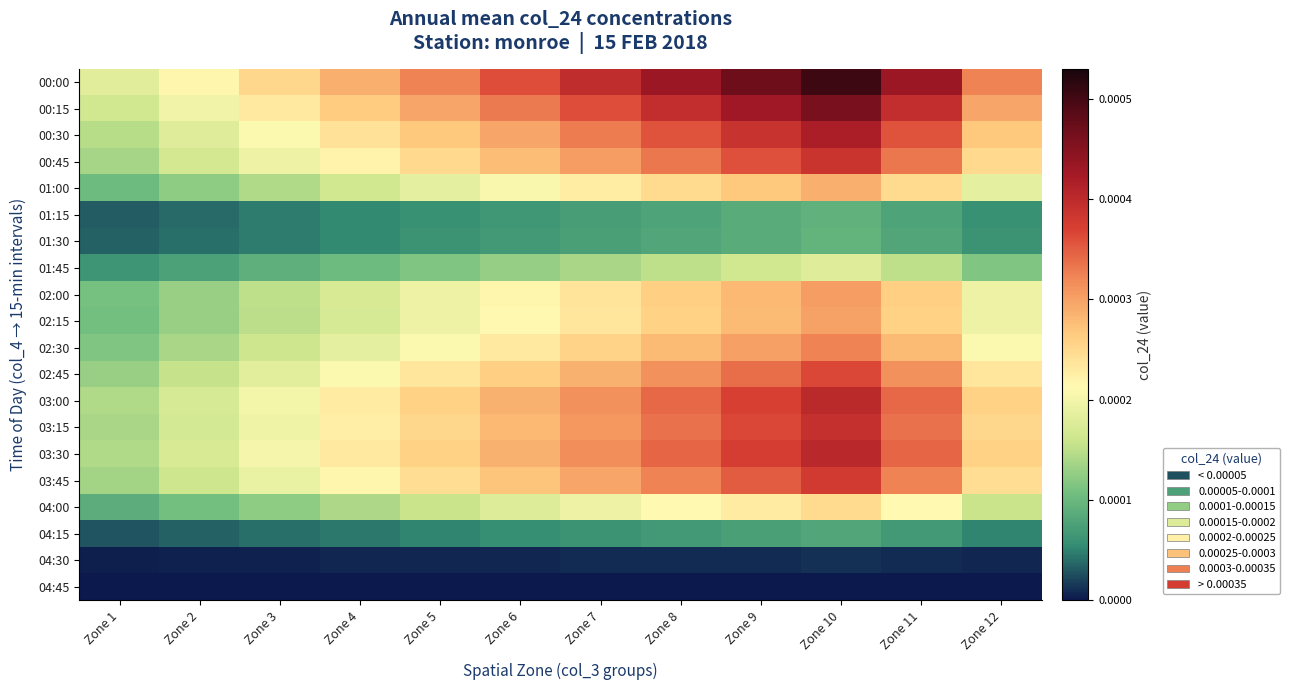

Which has a higher value, Zone 1 or Zone 8?

Zone 8